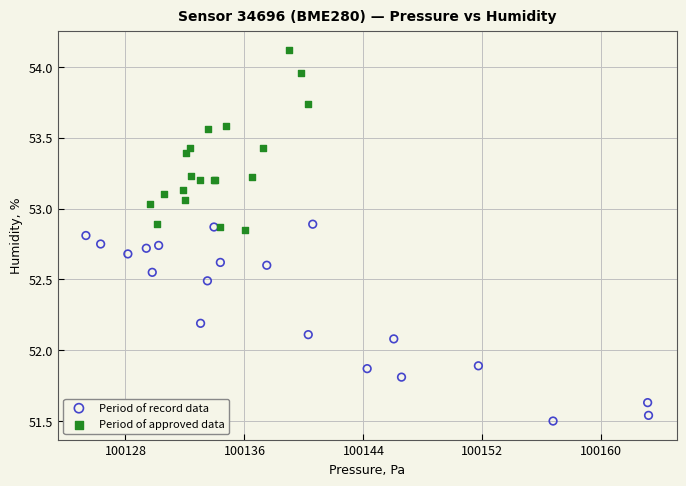

Which series reaches the maximum Y coordinate?

Period of approved data